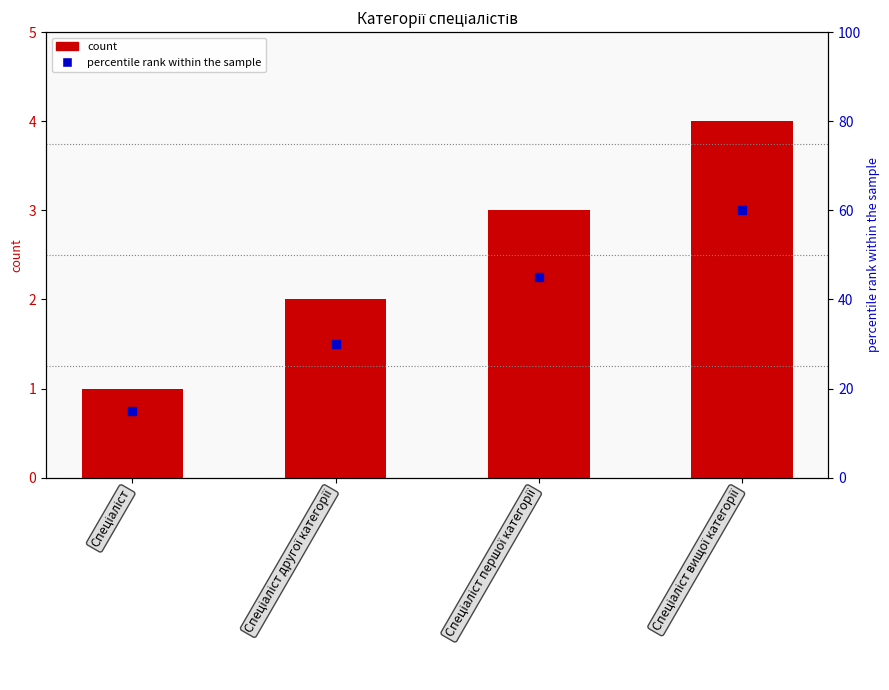

What value does the data have at Спеціаліст першої категорії?

3